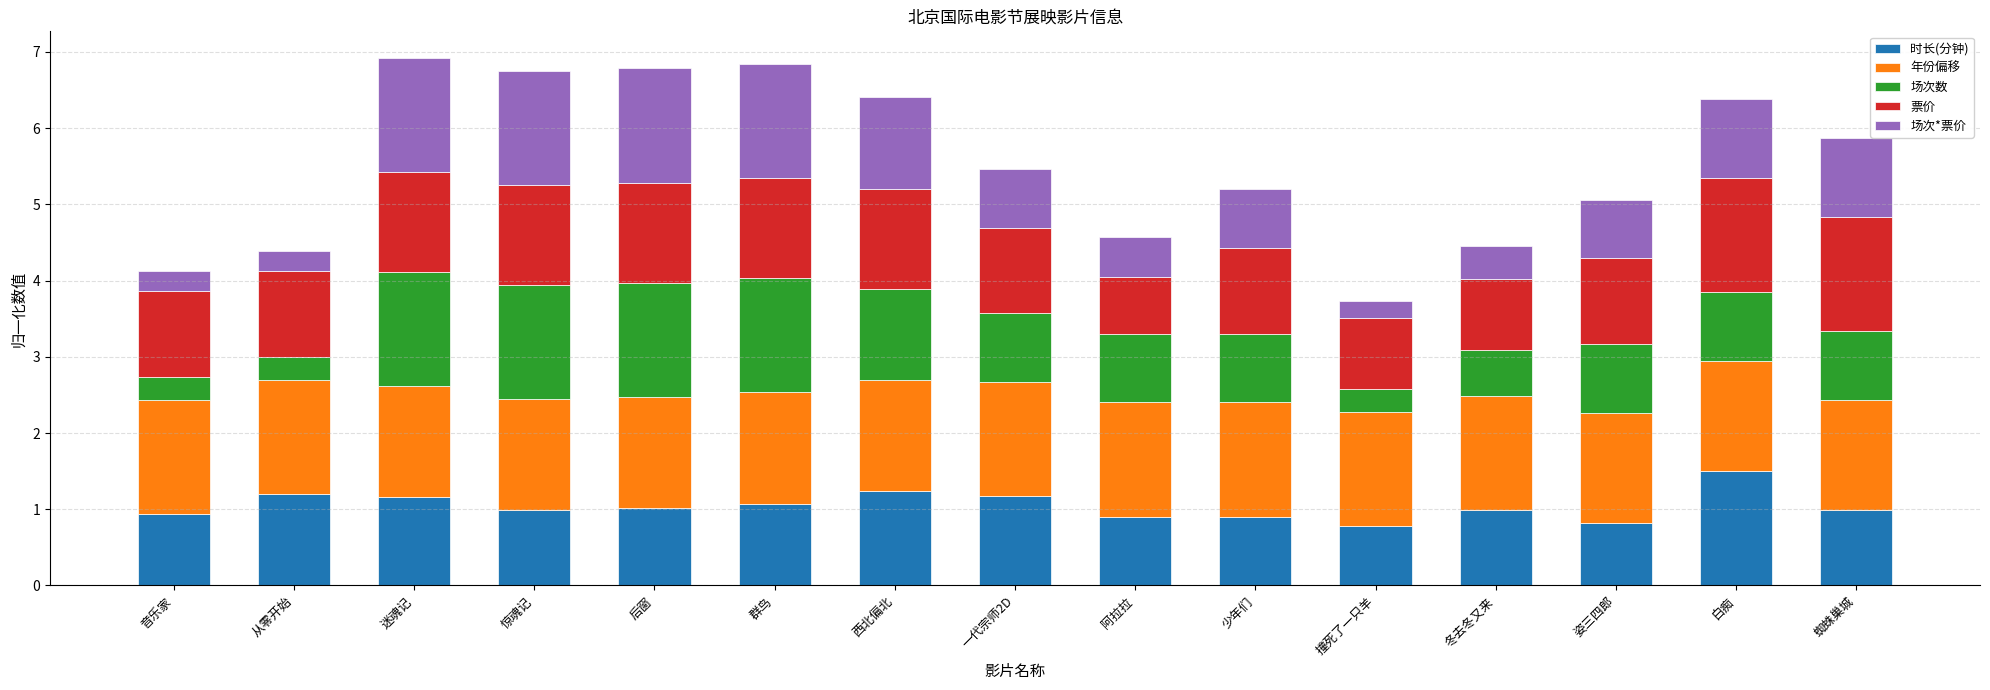

What are all the series names shown in the legend?

时长(分钟), 年份偏移, 场次数, 票价, 场次*票价